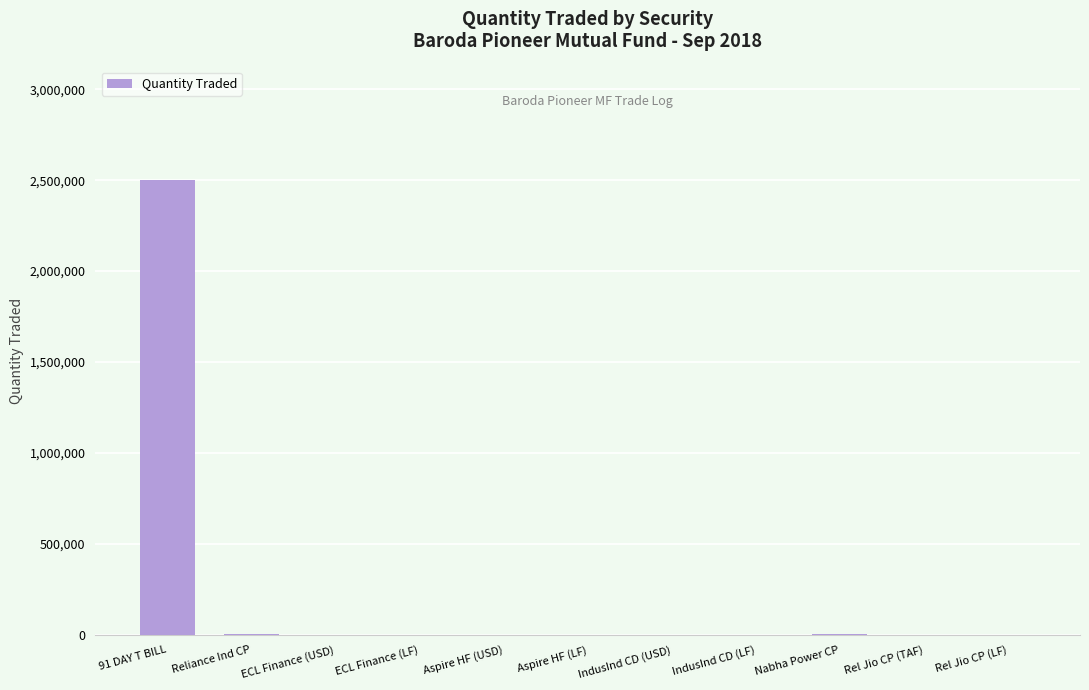

What is the sum of all values?

2518700